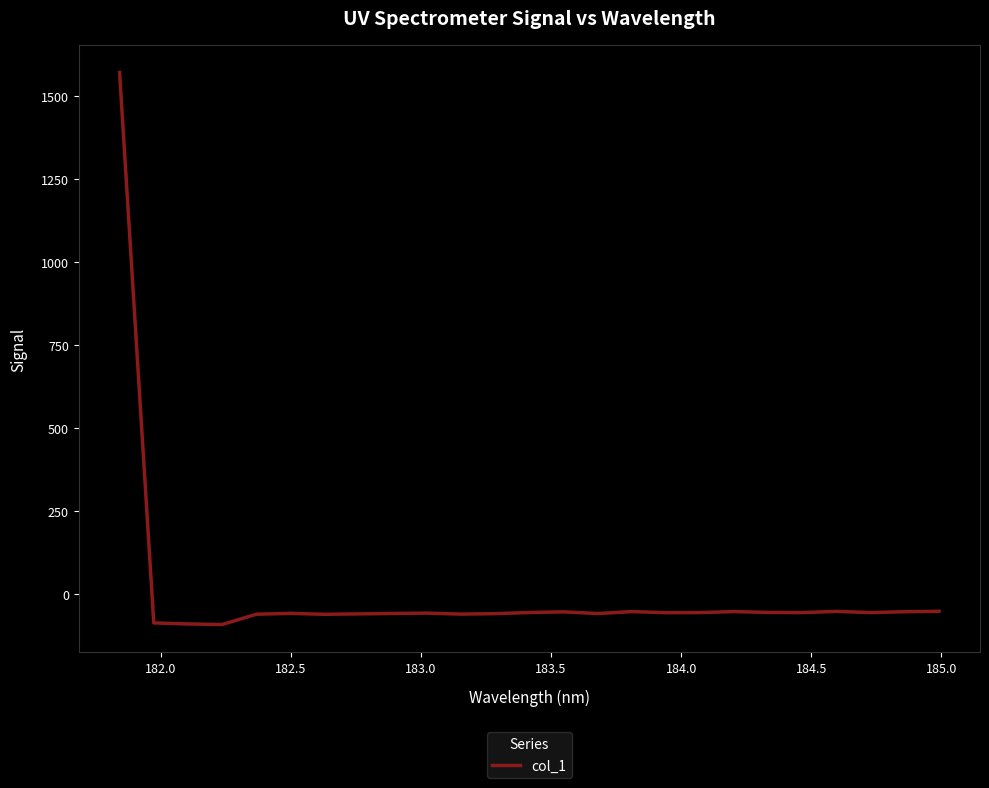

True or false: the data has more than 0 interior local peaks.

True